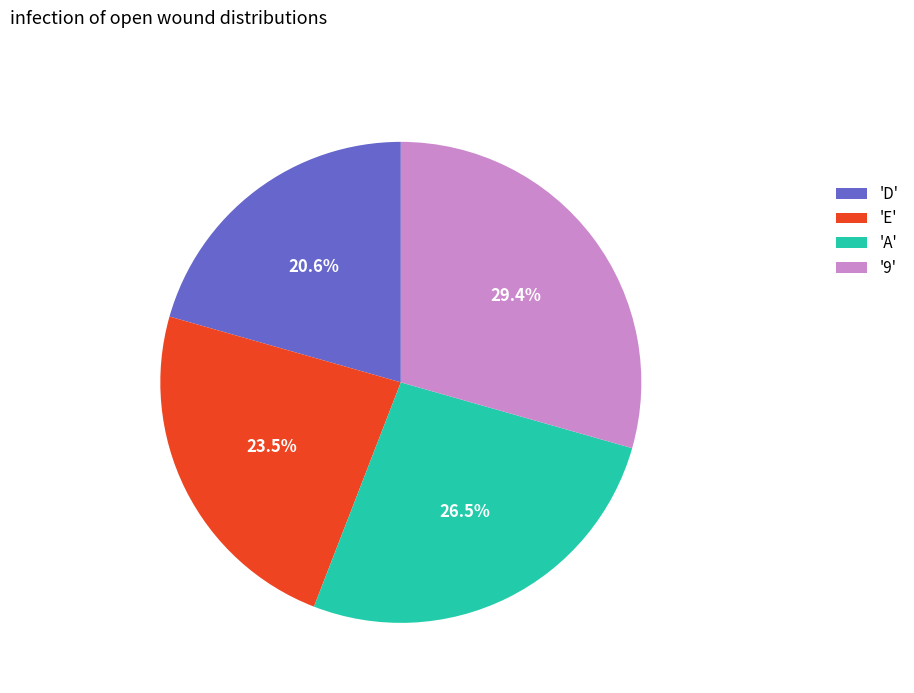

Is there a majority slice in this chart?

No